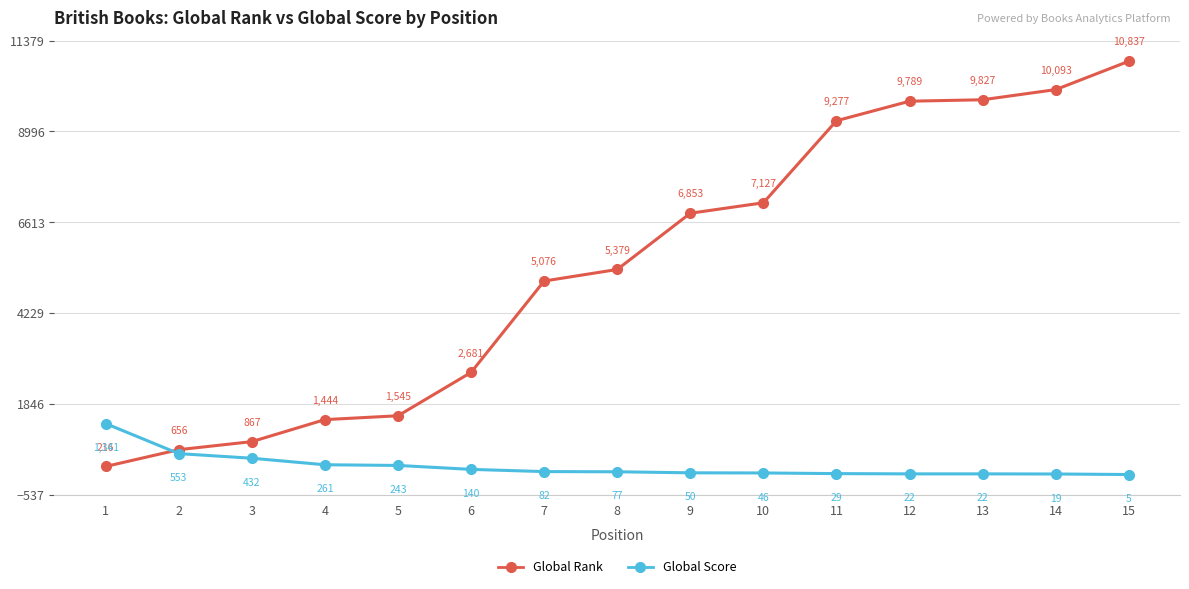

At which category is the sum across all series the highest?

15